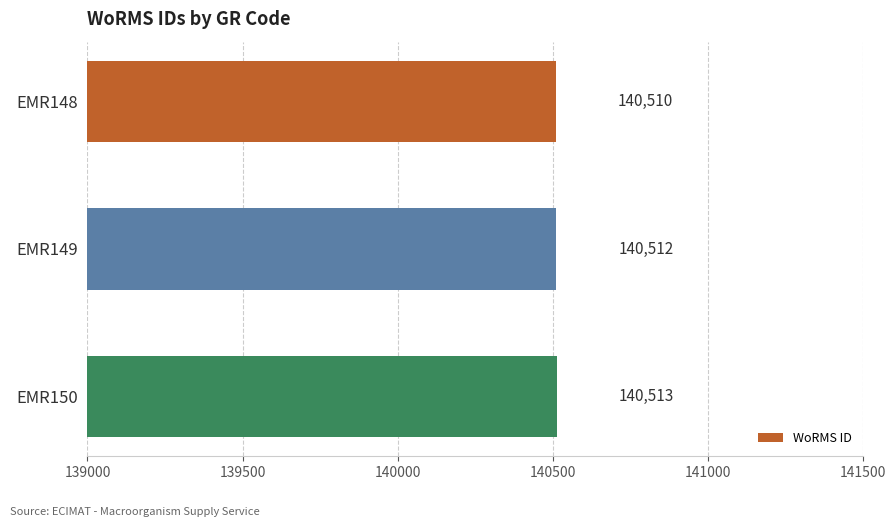

How many data points does each series have?

3